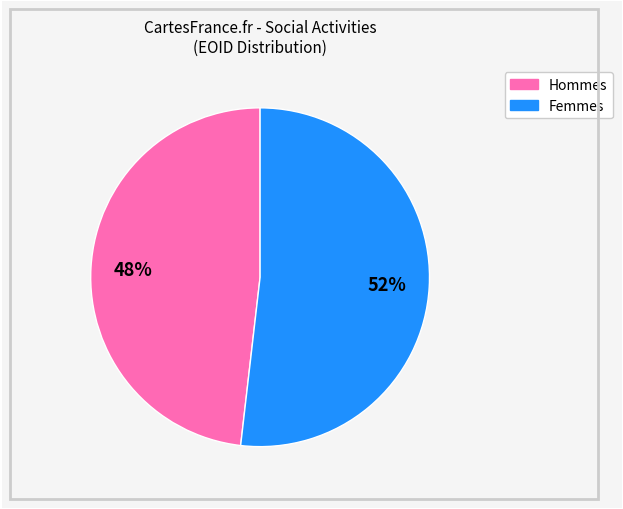

To the nearest percent, what is the difference between the largest and smallest slice percentages?

4%